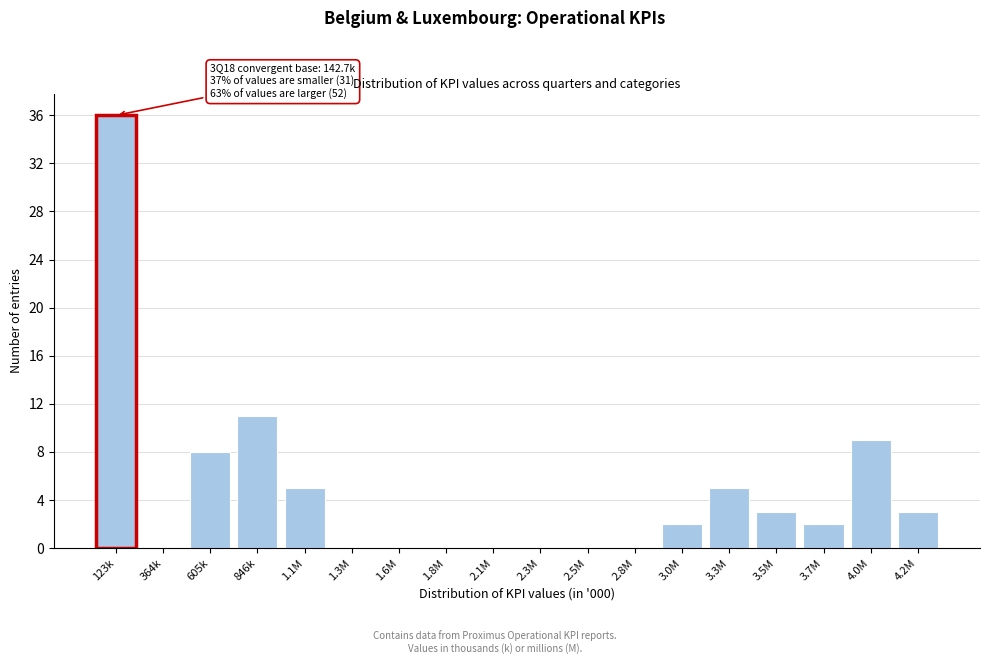

Reading right to left, transcribe all the data shown in this chart.

4.2M=3	4.0M=9	3.7M=2	3.5M=3	3.3M=5	3.0M=2	2.8M=0	2.5M=0	2.3M=0	2.1M=0	1.8M=0	1.6M=0	1.3M=0	1.1M=5	846k=11	605k=8	364k=0	123k=36